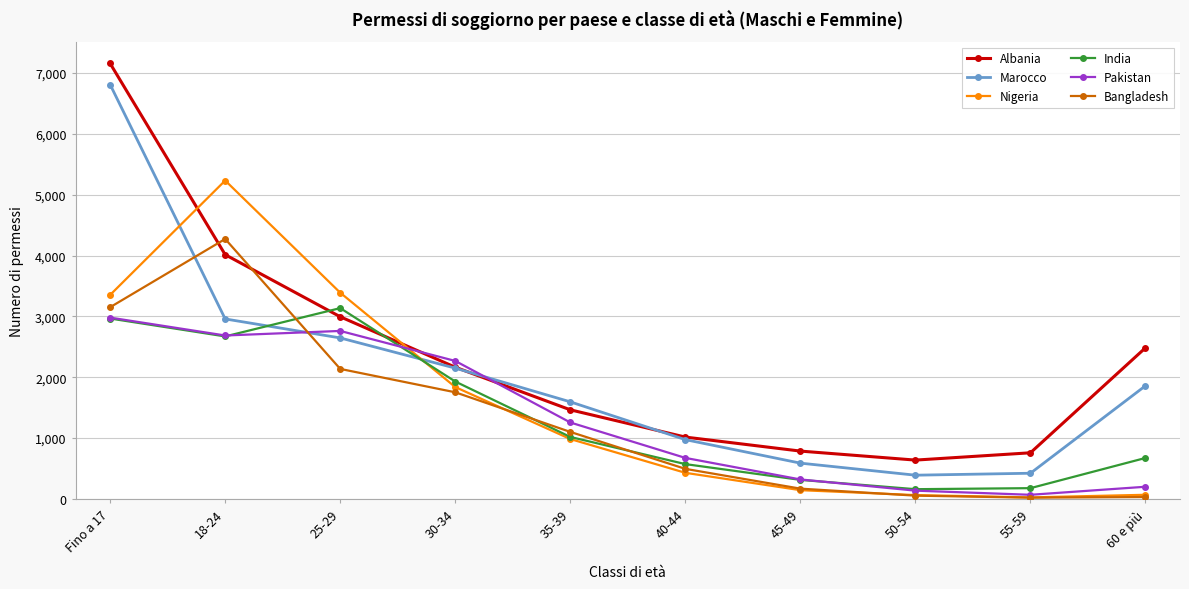

How many lines are shown in the chart?

6